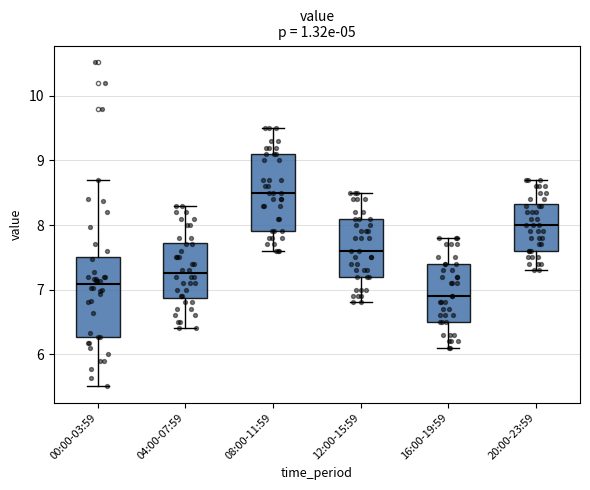

Where does the lower whisker of the box for 20:00-23:59 end on the y-axis? The values are not printed on the chart, so give them approximately, as read against the axis.

7.3